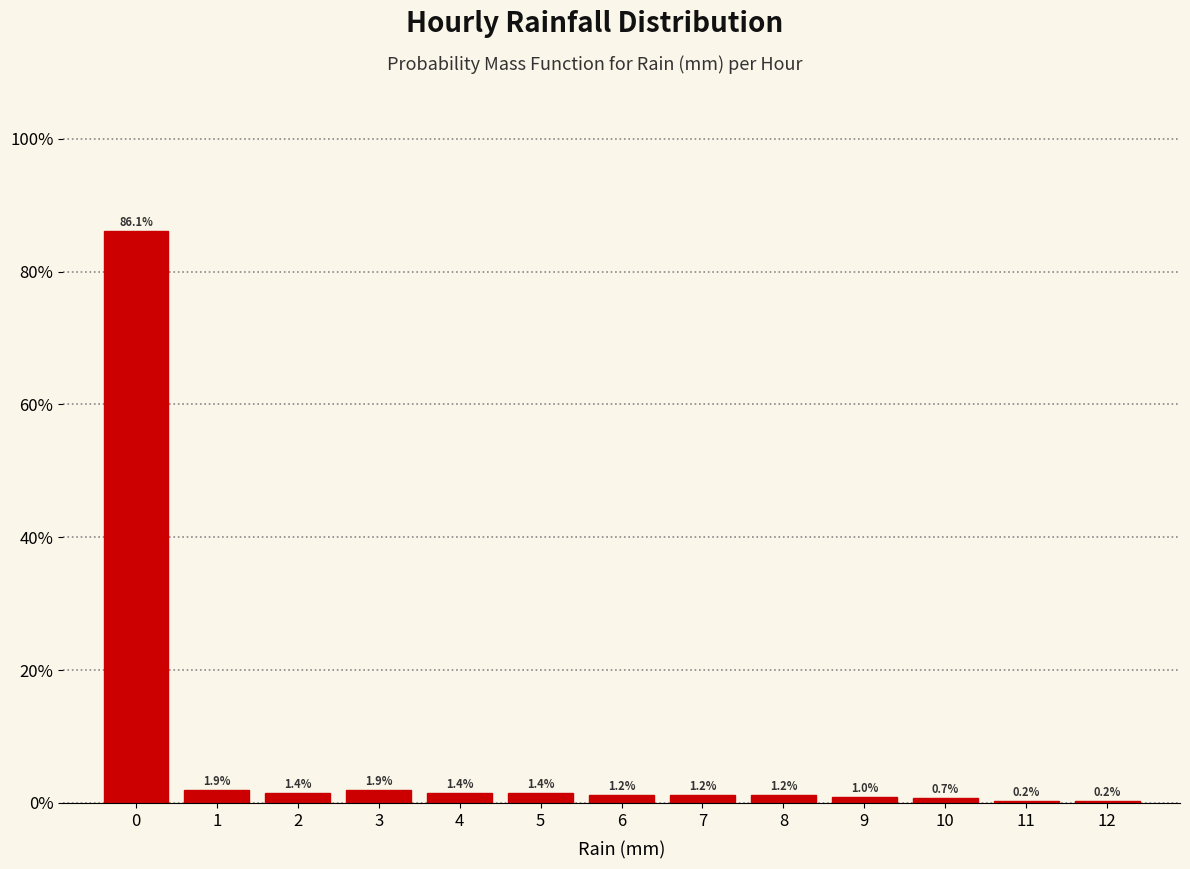

How tall is the bar that spans 1.5 to 2.5 on the x-axis?

1.4